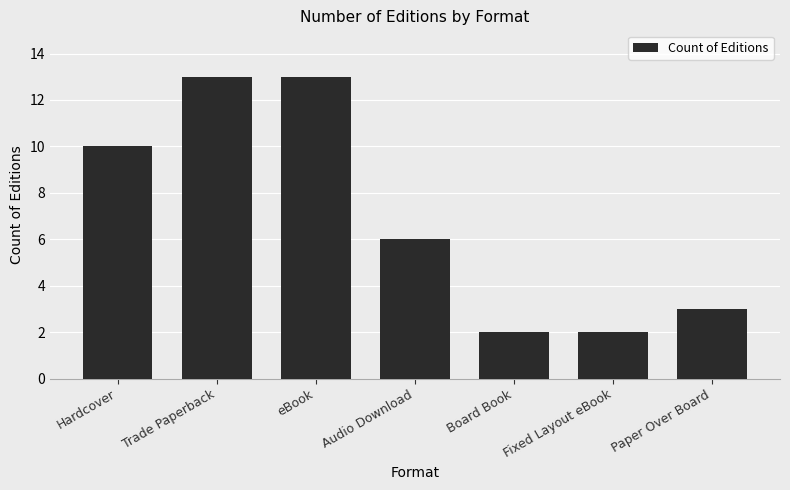

What is the smallest value displayed?

2